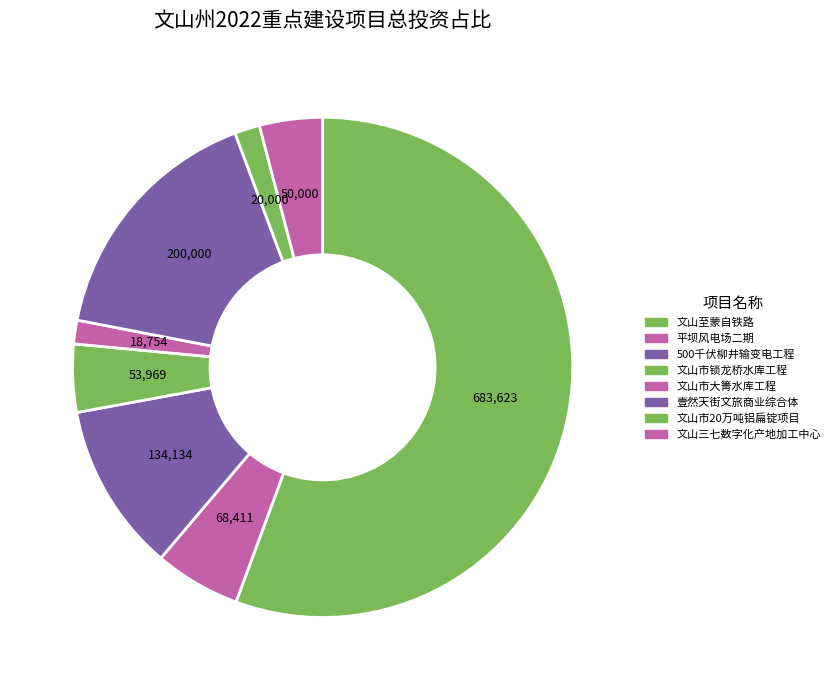

Is it true that 平坝风电场二期 is 6% of the pie?

True